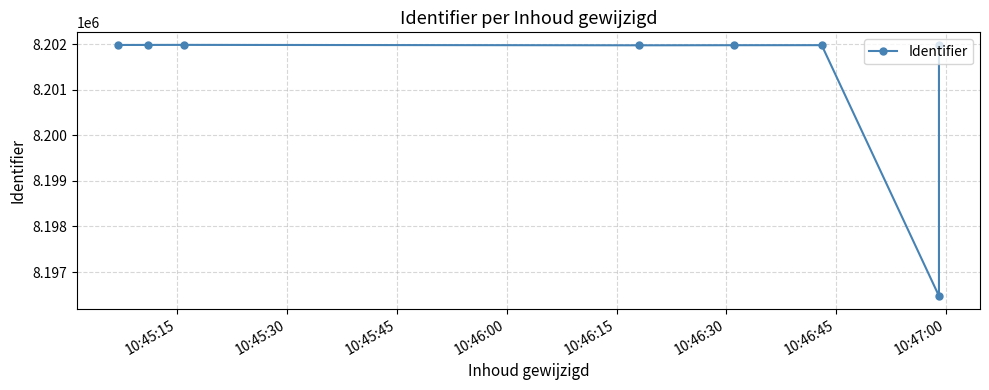

Which has a higher value, 10:47:00 or 10:46:00?

10:47:00